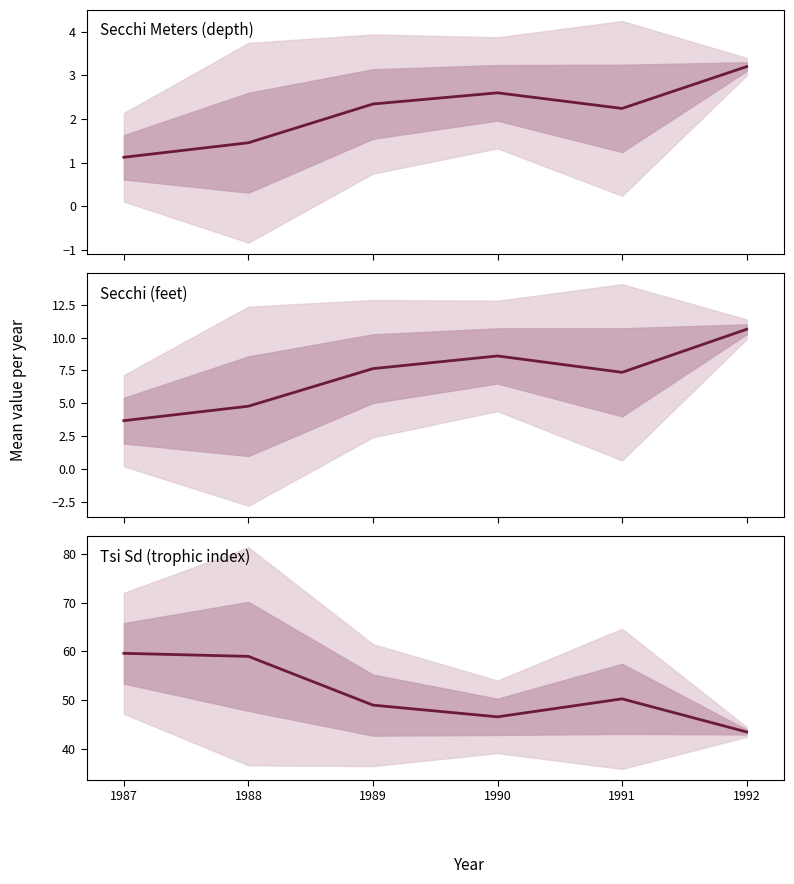

At which category does Secchi (feet) reach its first local valley?

1991